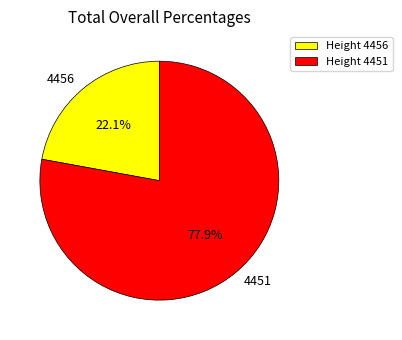

How many slices are in this pie chart?

2